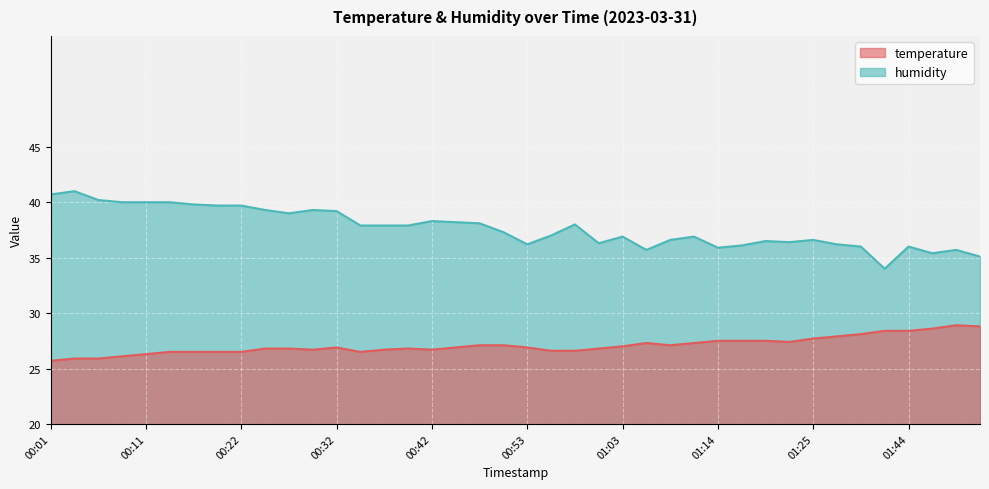

List the series in order of their peak value, highest first.

humidity, temperature